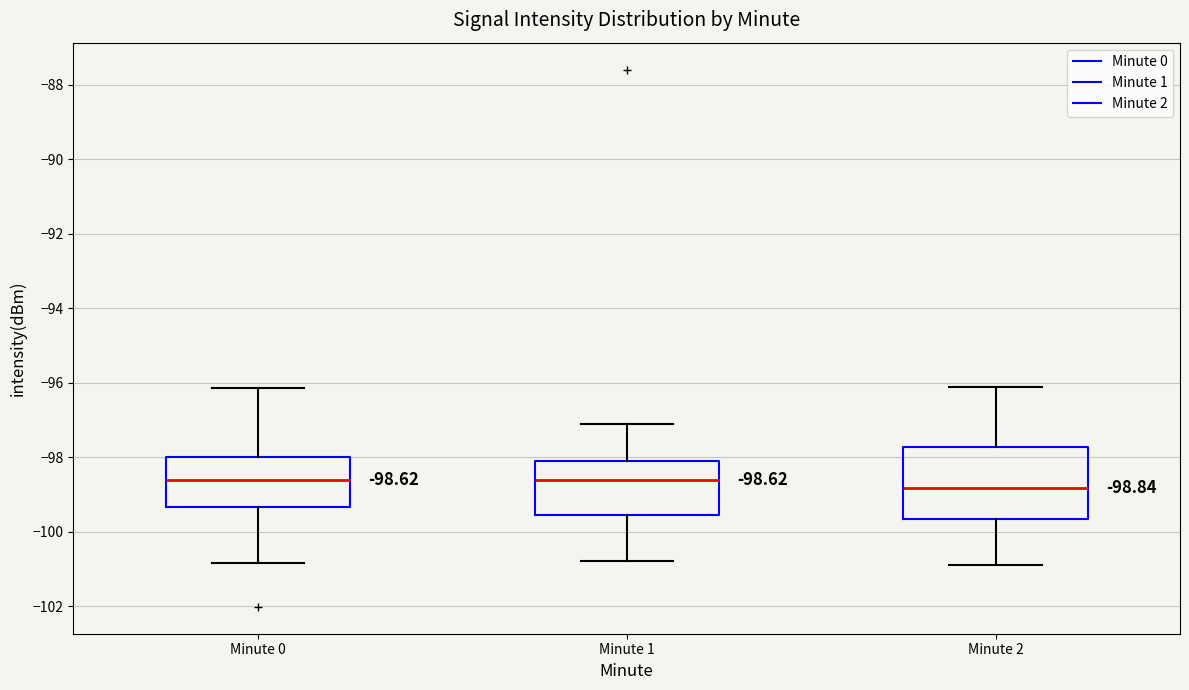

Which box is the tallest, from its lower edge to its upper edge?

Minute 2